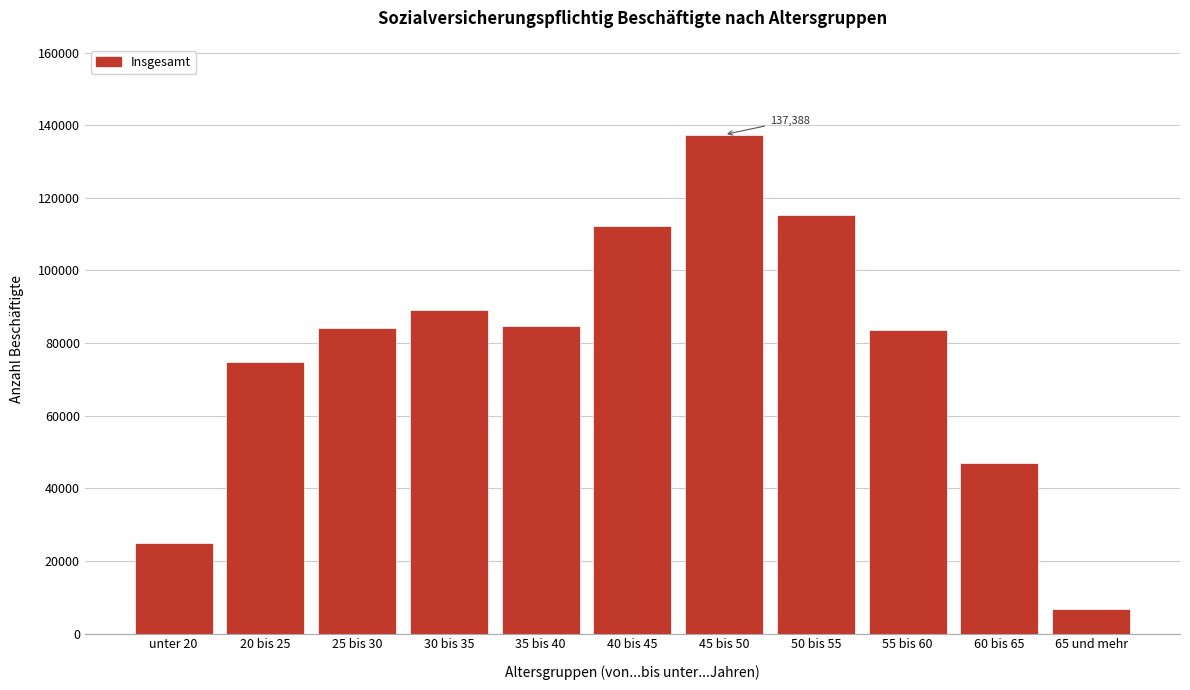

What is the value of the 5th bar from the left?

84755